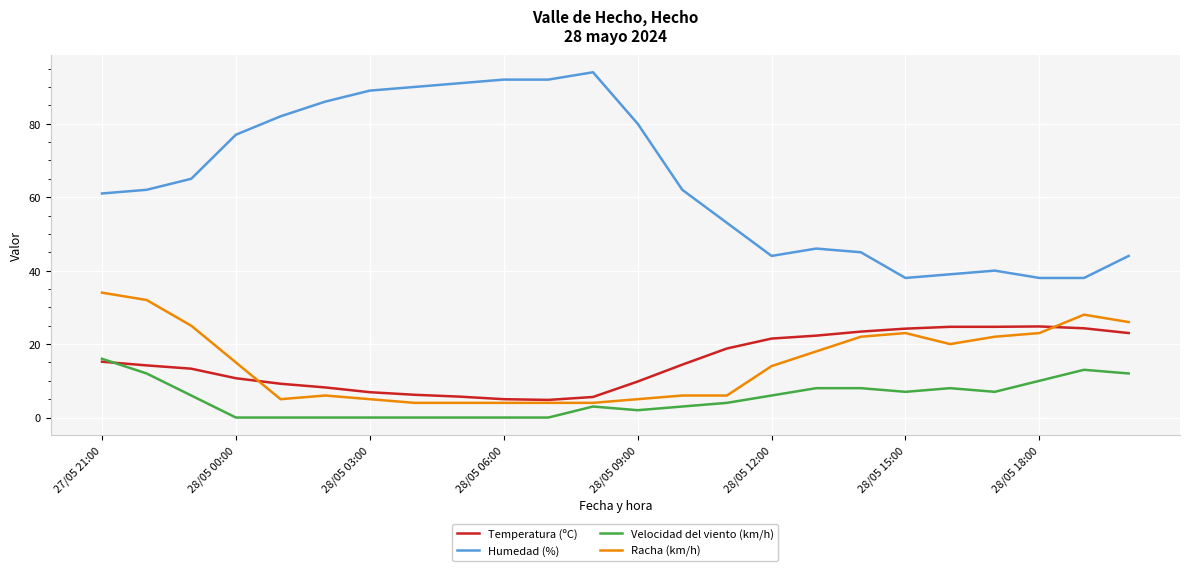

What is the maximum value for Velocidad del viento (km/h)?

16.0